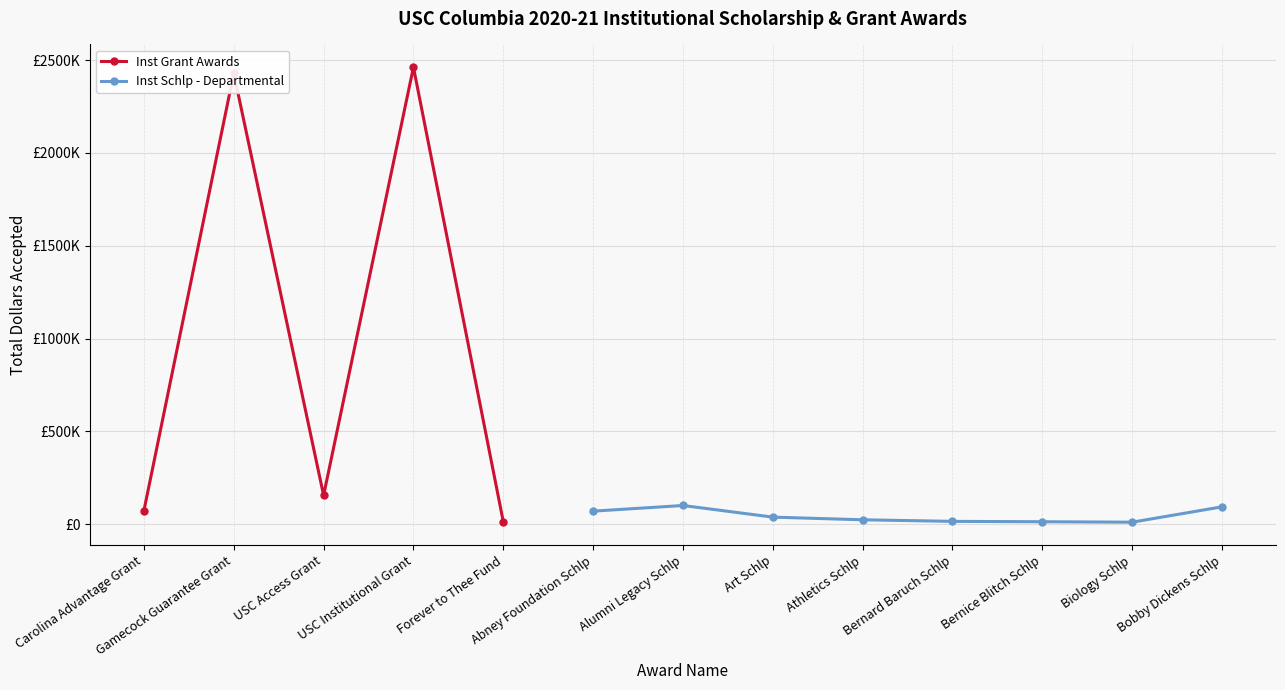

The Inst Grant Awards series shows 40386.4 at Carolina Advantage Grant. True or false?

False